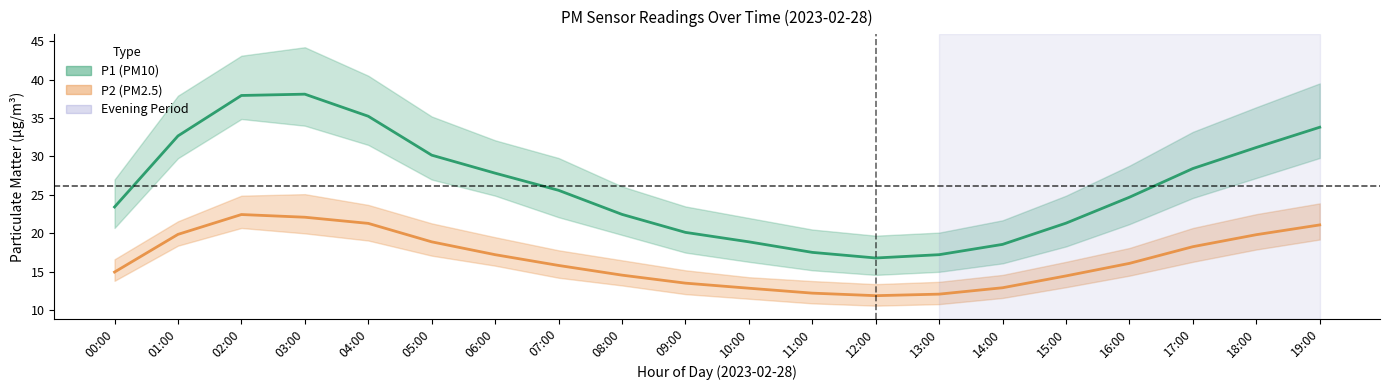

At which category is the sum across all series the highest?

02:00